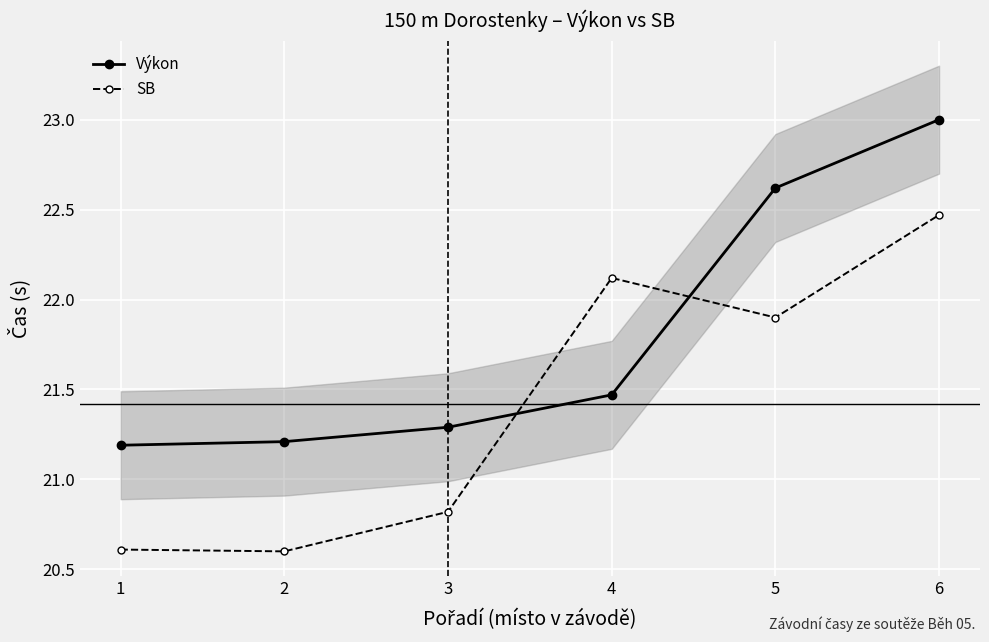

What is the difference between the second highest and minimum values in the Výkon series?

1.4